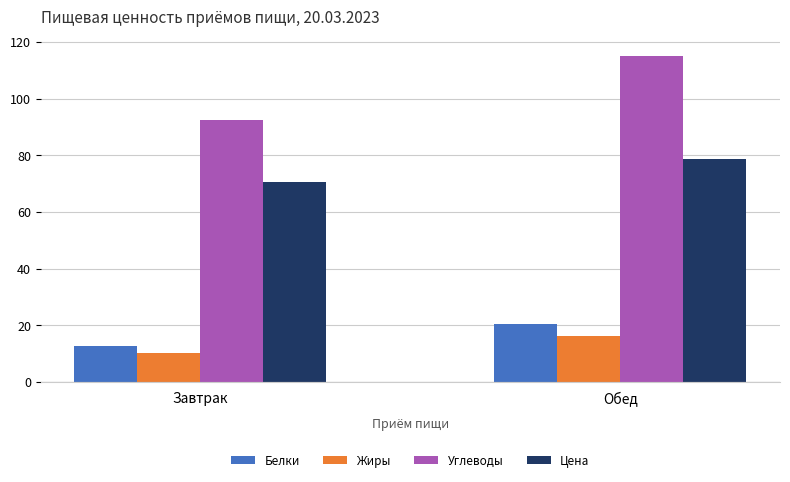

True or false: Цена has a value of 78.9 at Обед.

True